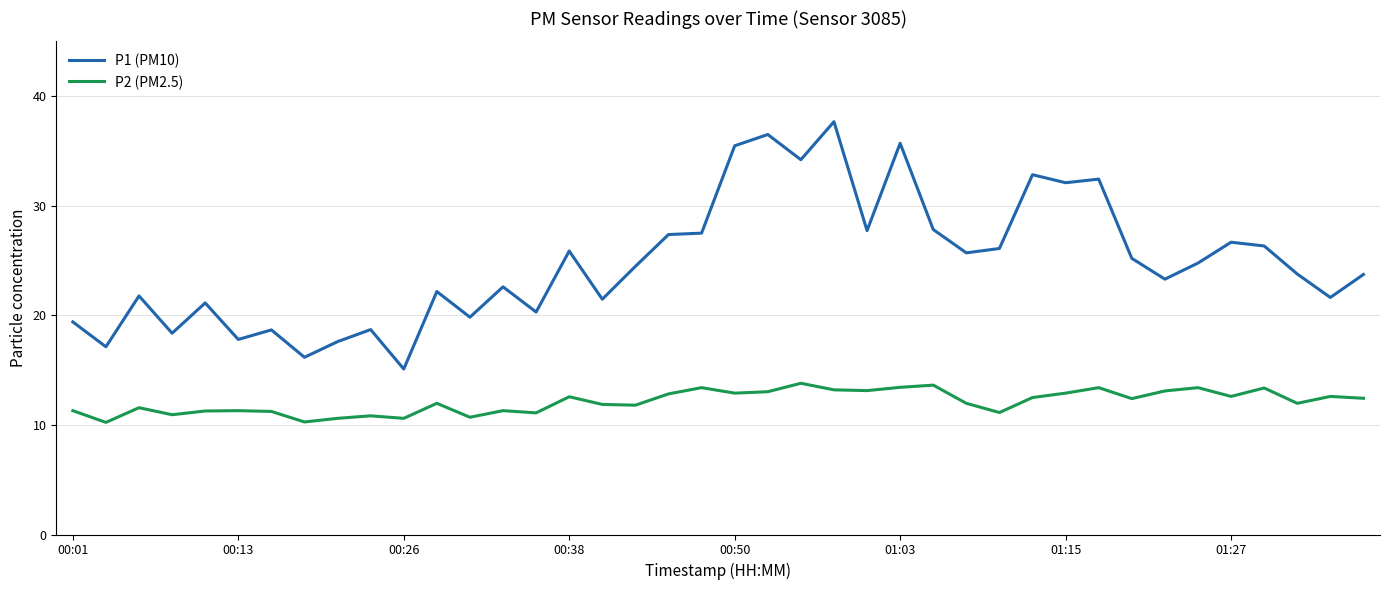

Which series has the largest total across all categories?

P1 (PM10)